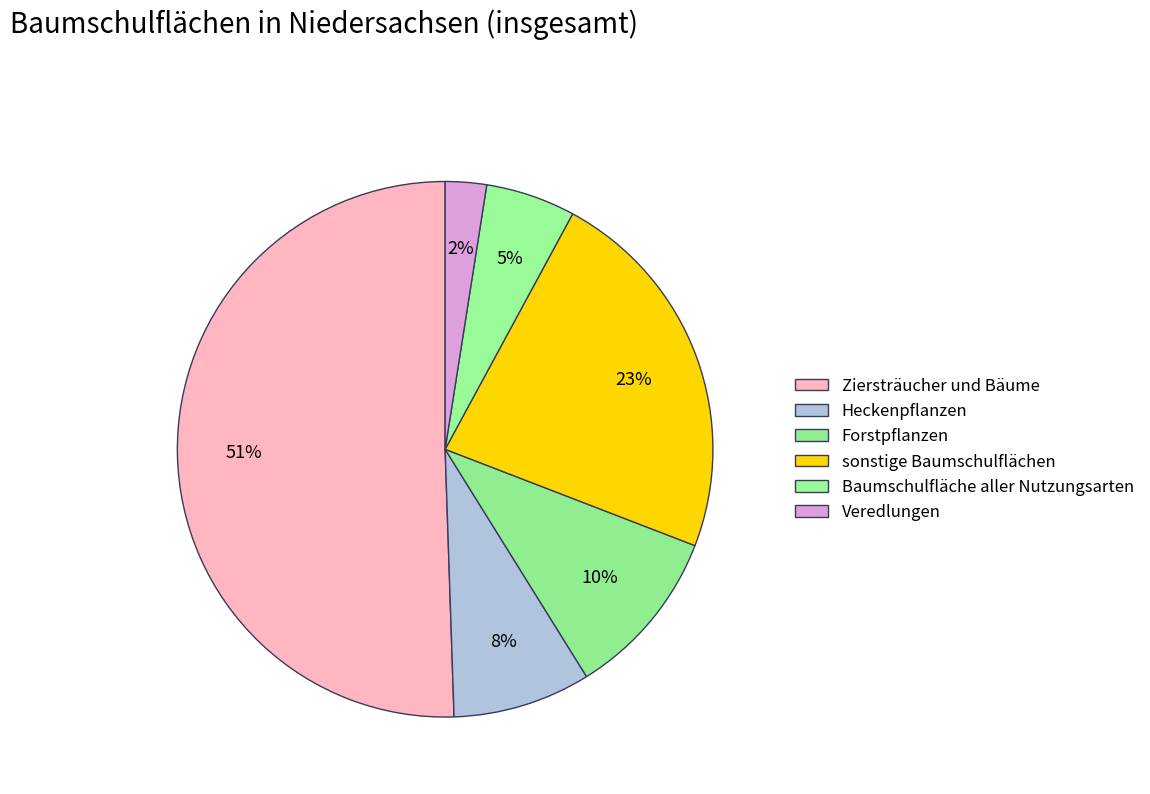

Count the number of slices in the pie.

6